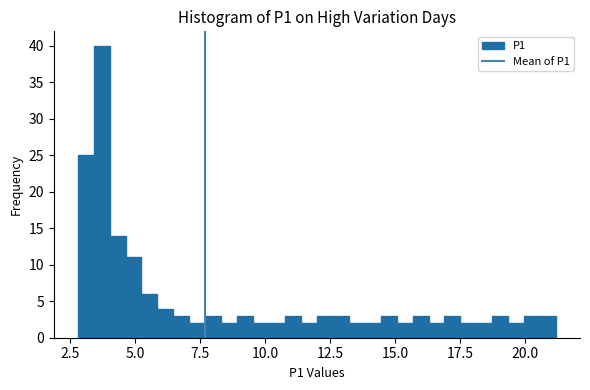

Read against the x-axis, roughly where is the centre of the tallest bar?

3.5